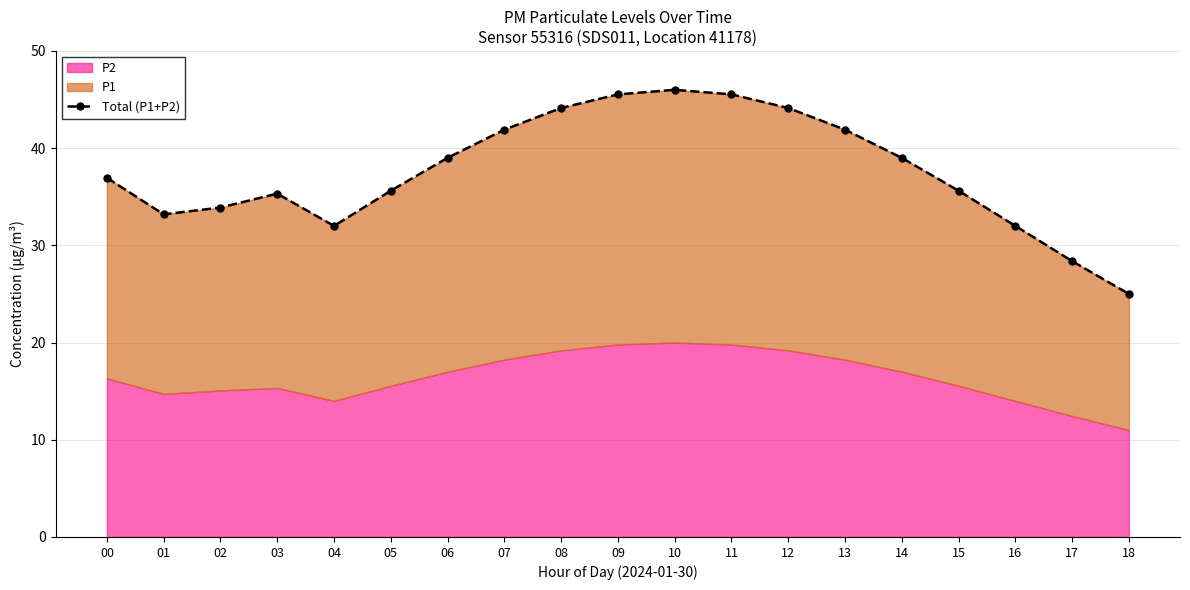

What is the value of the 15th point from the left?

39.0